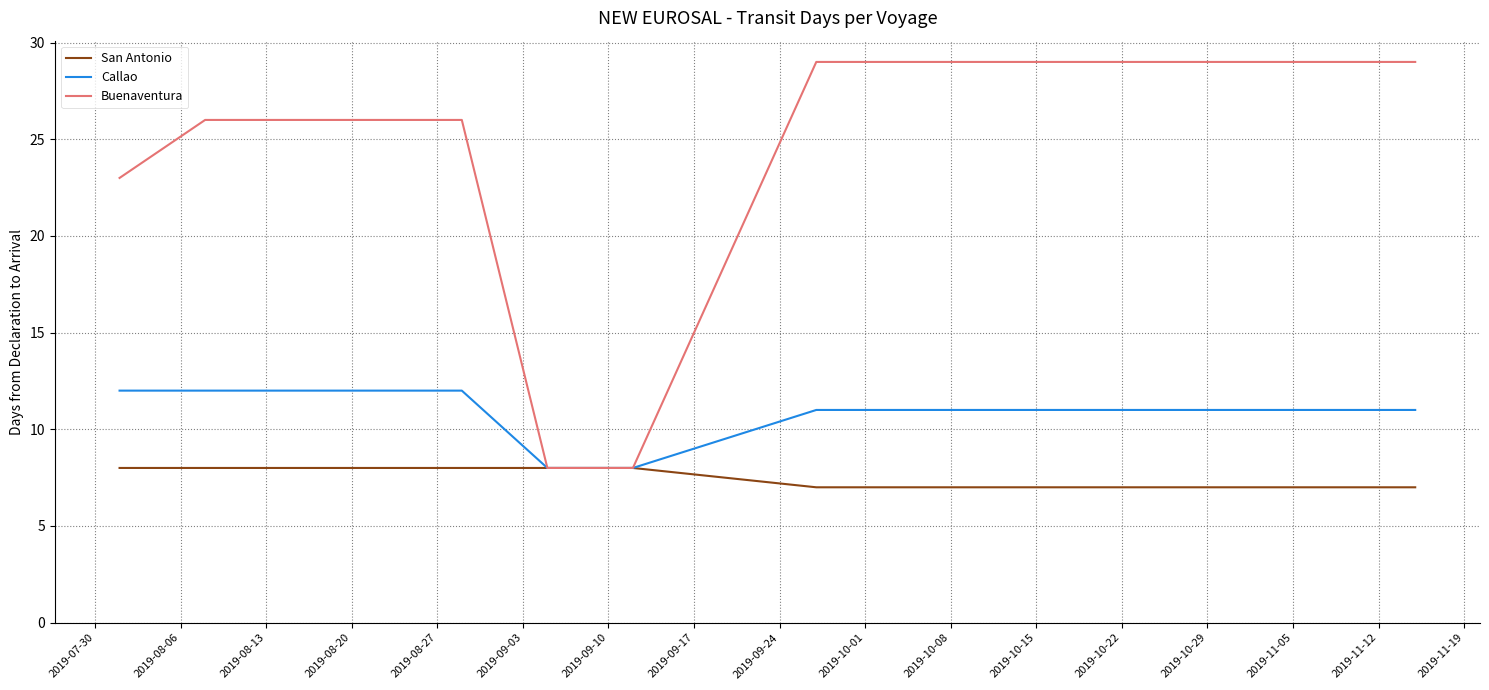

What are all the series names shown in the legend?

San Antonio, Callao, Buenaventura